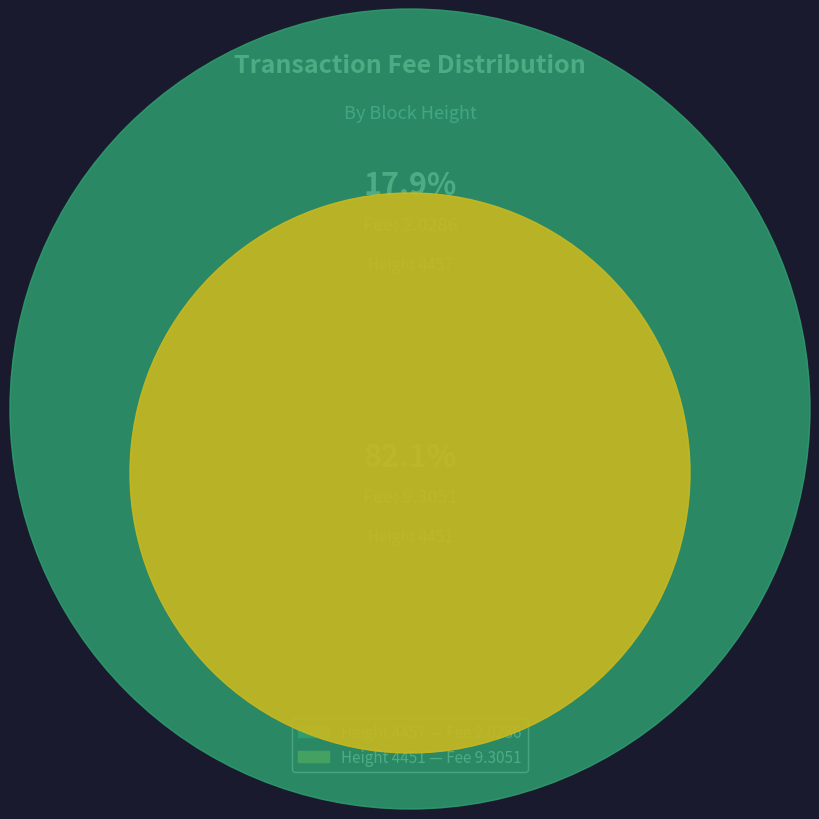

Which has a higher value, 4457 or 4451?

4451